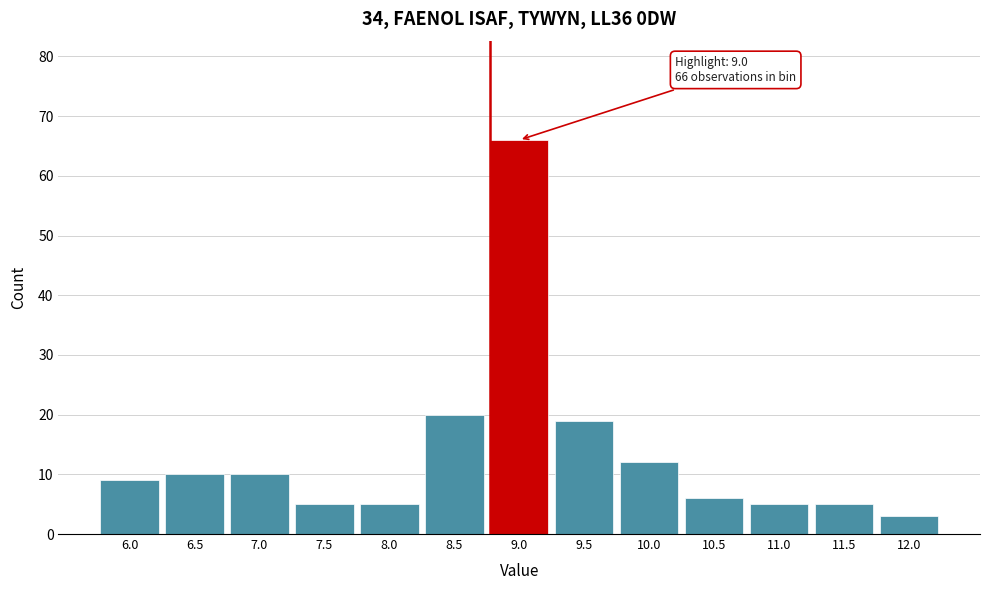

Reading right to left, list all the values displayed in this chart.

12.0=3	11.5=5	11.0=5	10.5=6	10.0=12	9.5=19	9.0=66	8.5=20	8.0=5	7.5=5	7.0=10	6.5=10	6.0=9